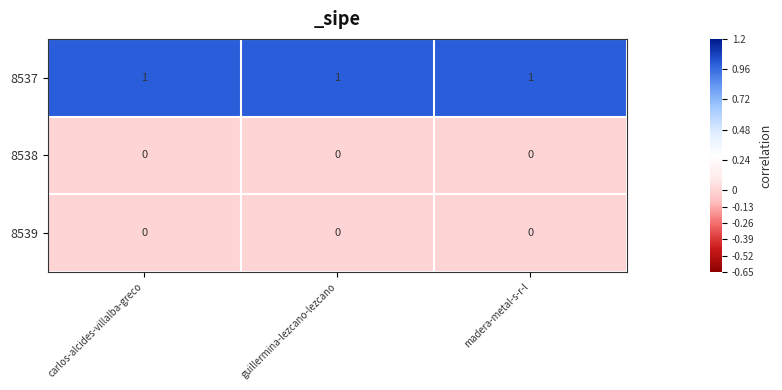

The value of 8537 at guillermina-lezcano-lezcano is 1. True or false?

True